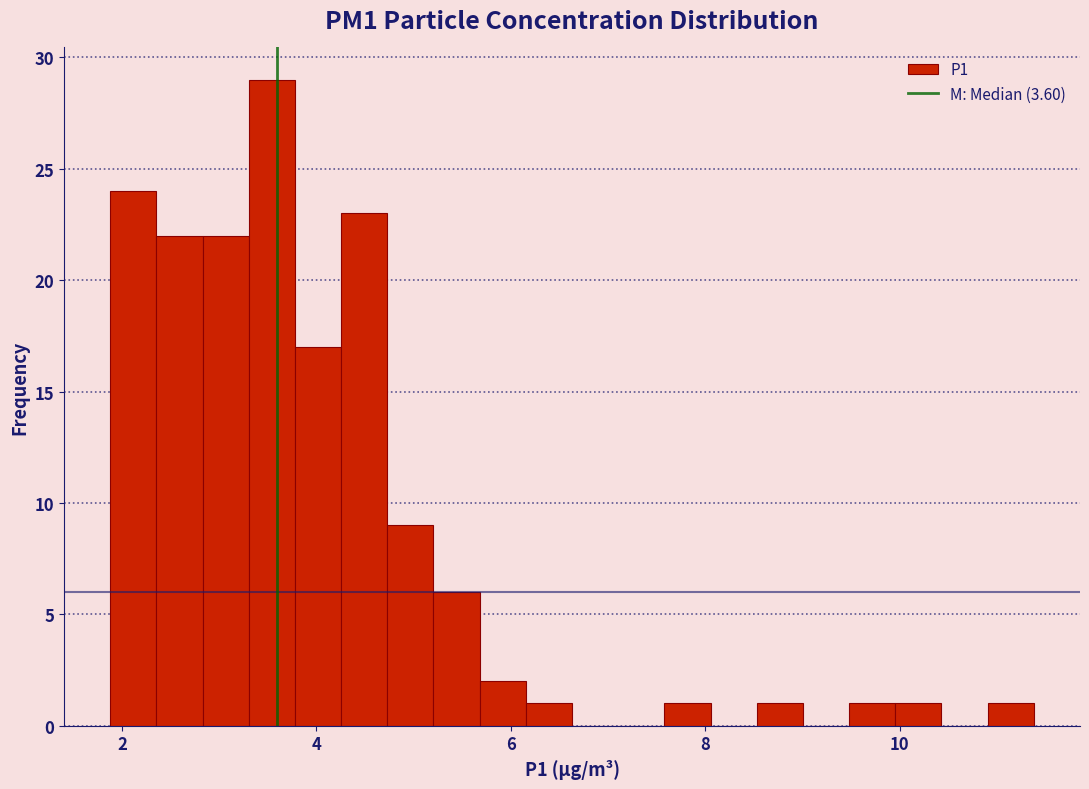

Around what value on the x-axis is the tallest bar? Give the approximate position of its centre, as read against the axis.

3.6